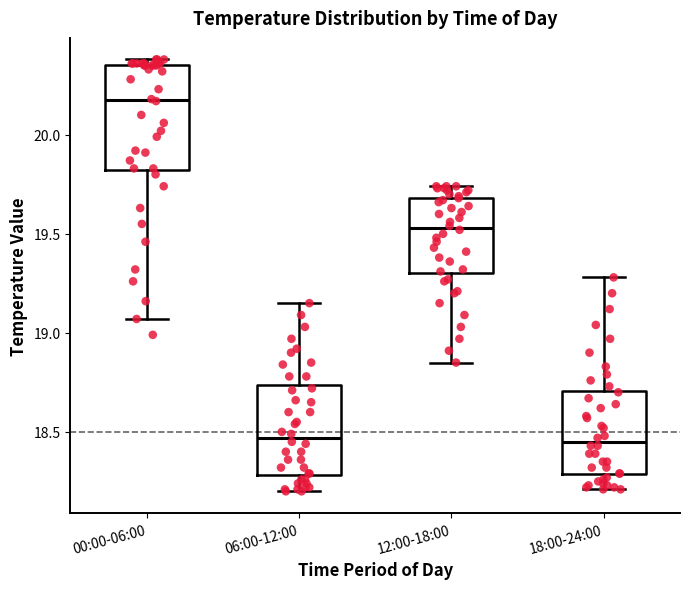

Where is the lower edge of the box for 00:00-06:00 on the y-axis? The values are not printed on the chart, so give them approximately, as read against the axis.

19.80